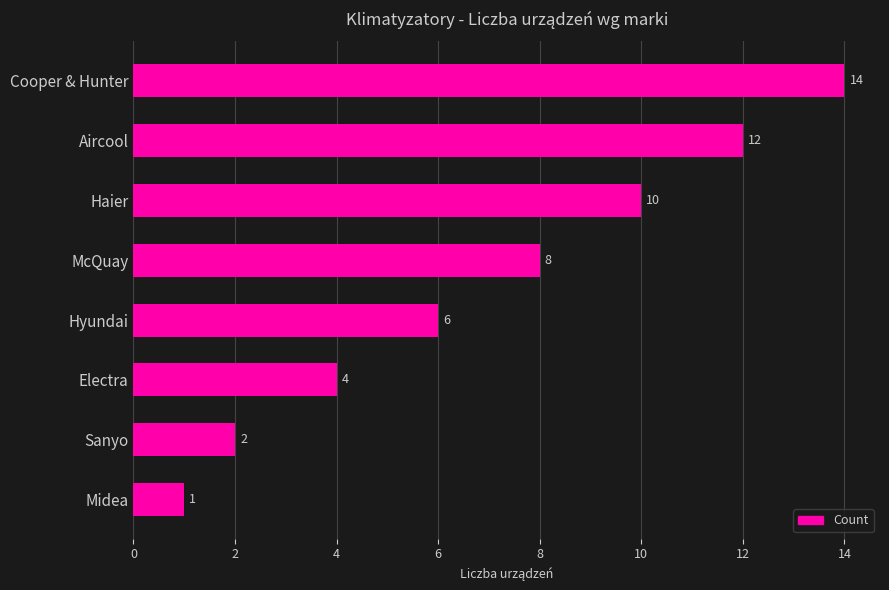

Reading bottom to top, list all the values displayed in this chart.

Midea=1	Sanyo=2	Electra=4	Hyundai=6	McQuay=8	Haier=10	Aircool=12	Cooper & Hunter=14